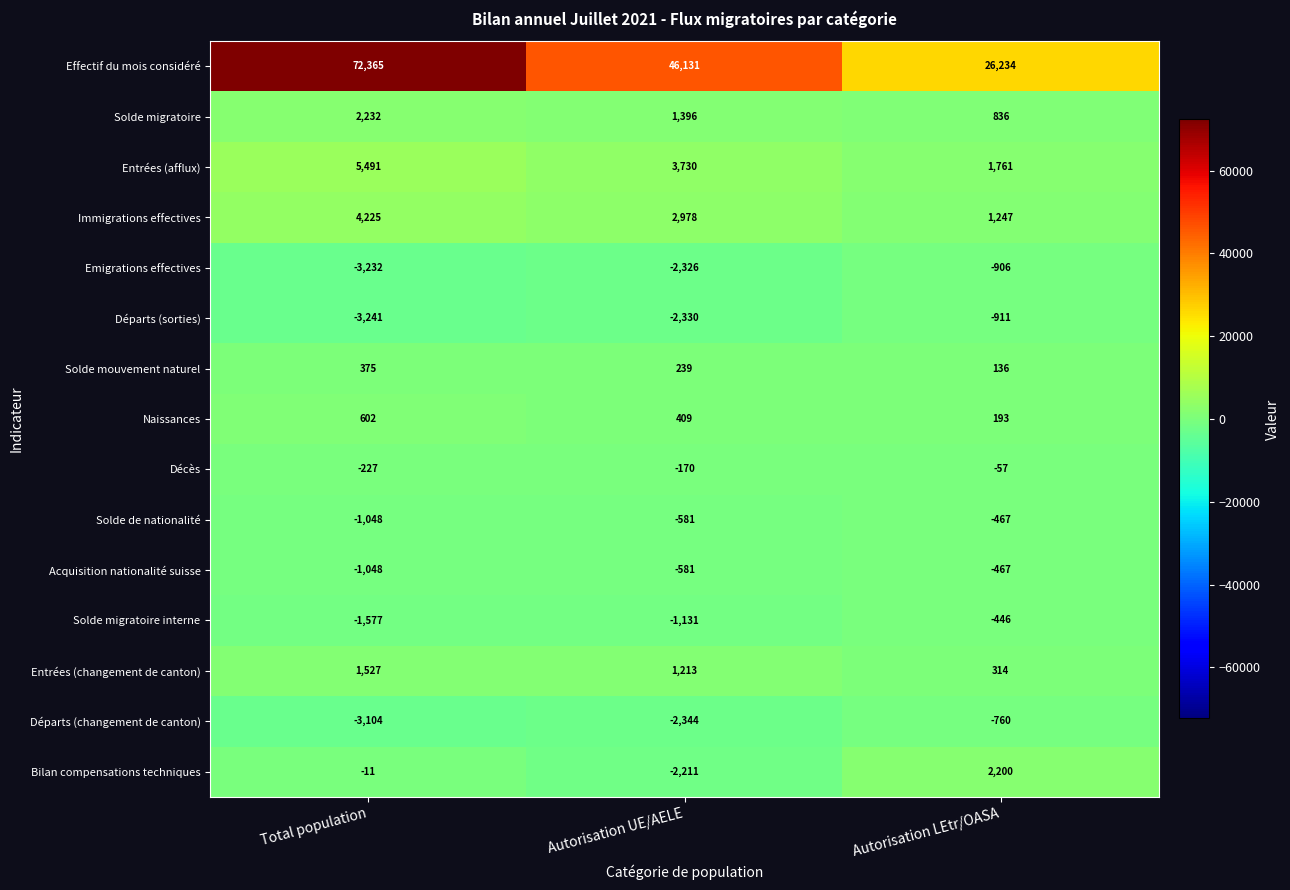

Which series has the largest total across all categories?

Effectif du mois considéré